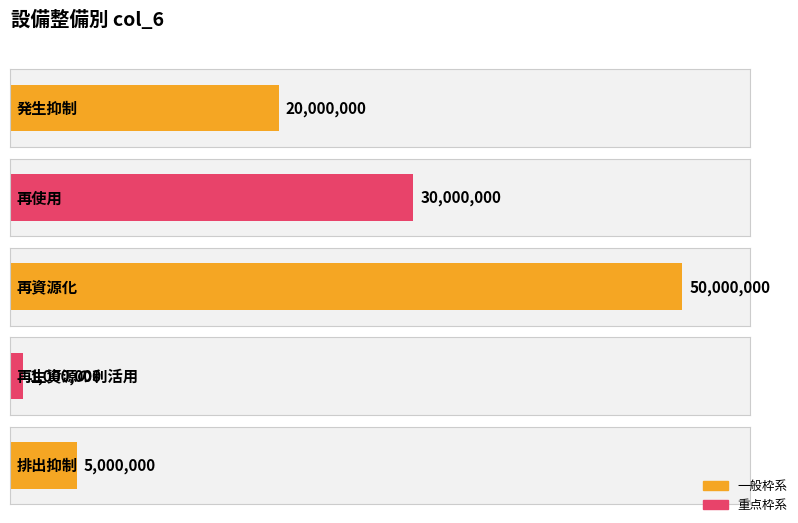

How many values are below 20000000?

2